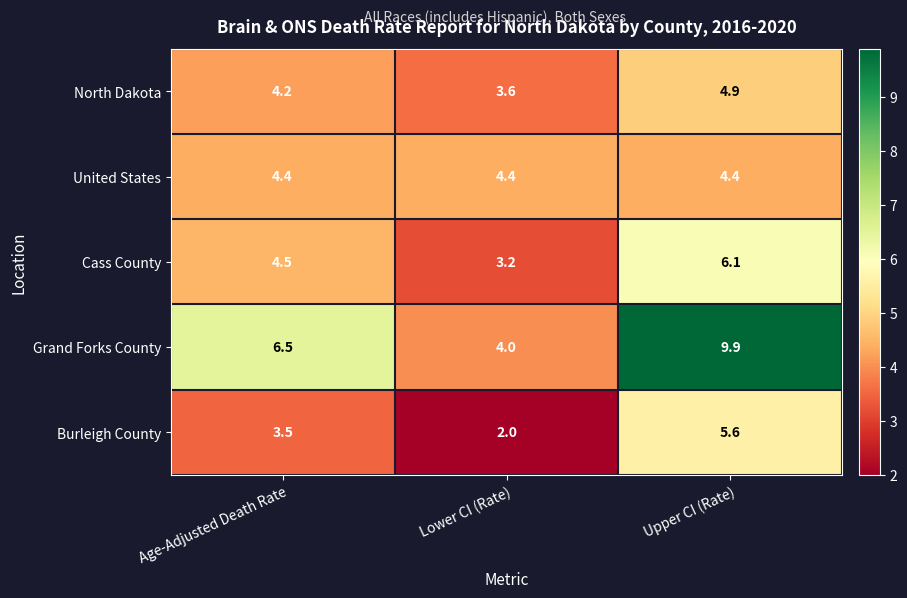

Which series has the largest range (max minus min)?

Grand Forks County